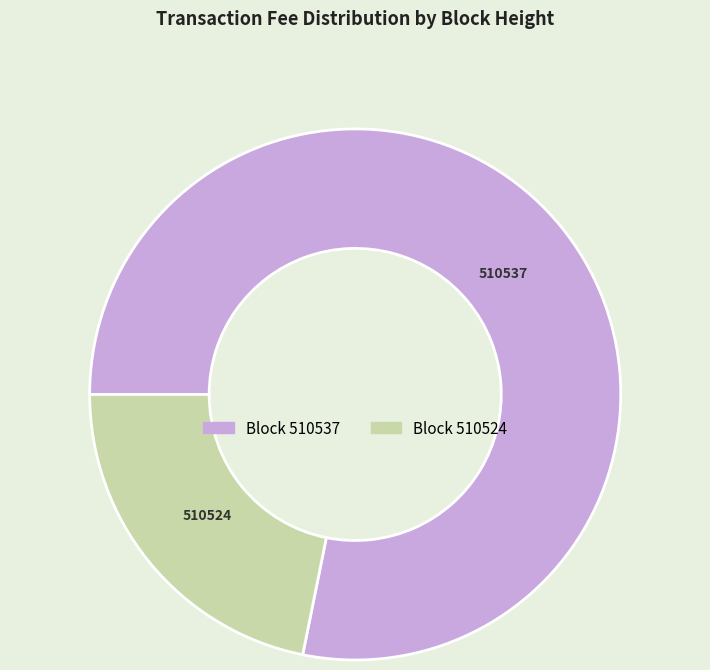

Is there a majority slice in this chart?

Yes